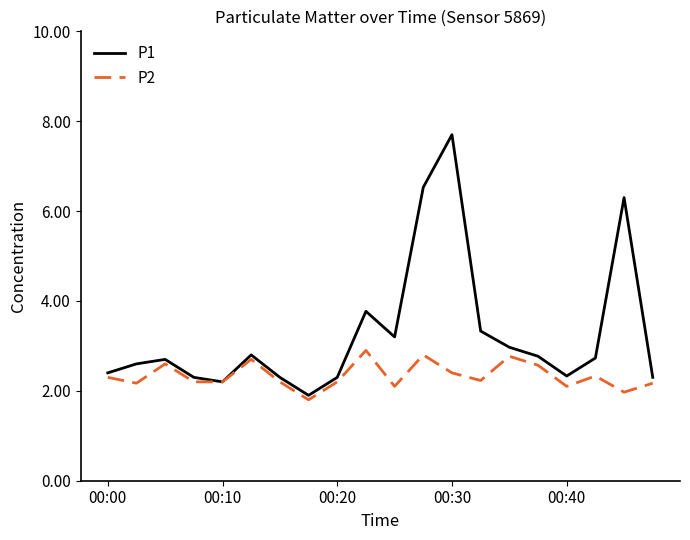

Rank the series by their maximum value, from lowest to highest.

P2, P1